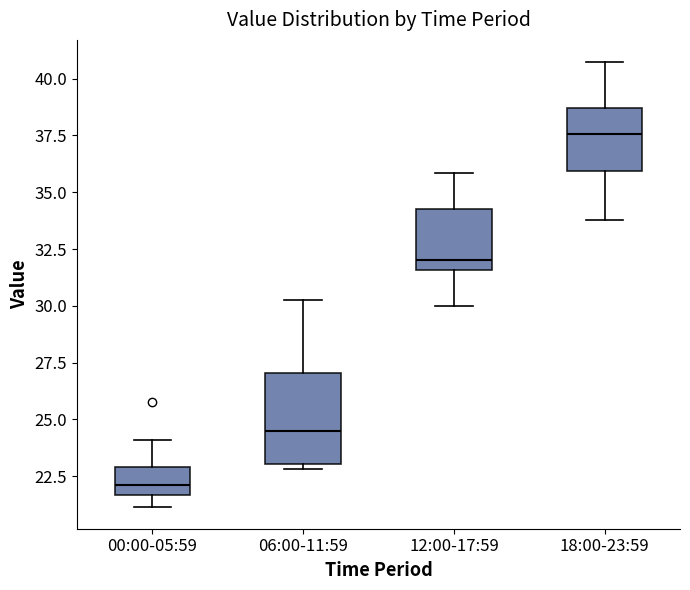

Which box is the tallest, from its lower edge to its upper edge?

06:00-11:59